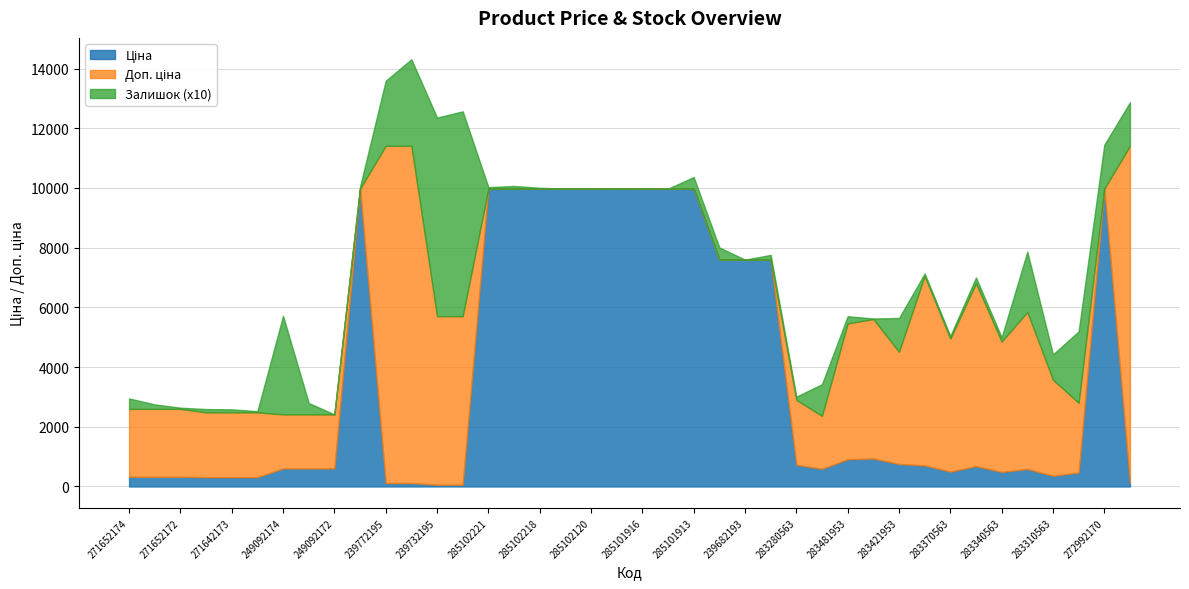

What is the difference between the Доп. ціна values at 283331953 and 271652174?

3245.6